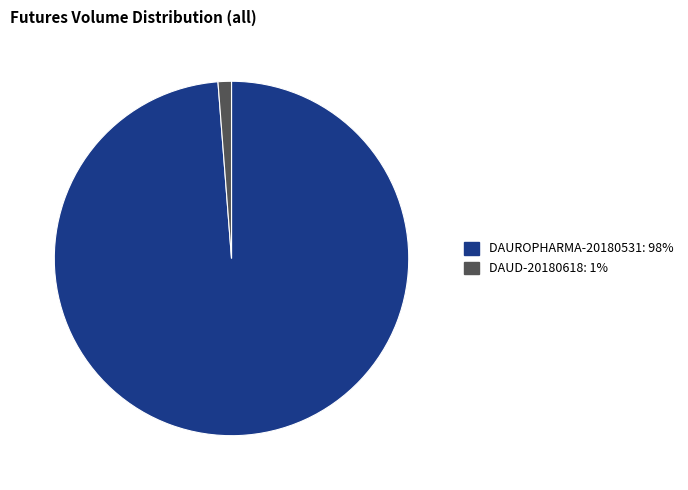

How many segments does this pie chart have?

2